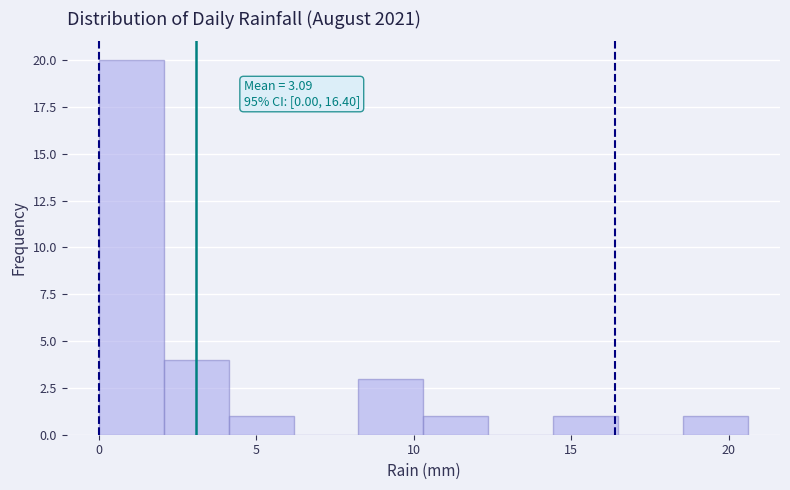

Over which range of the x-axis is the bar tallest?

0.0 to 2.0